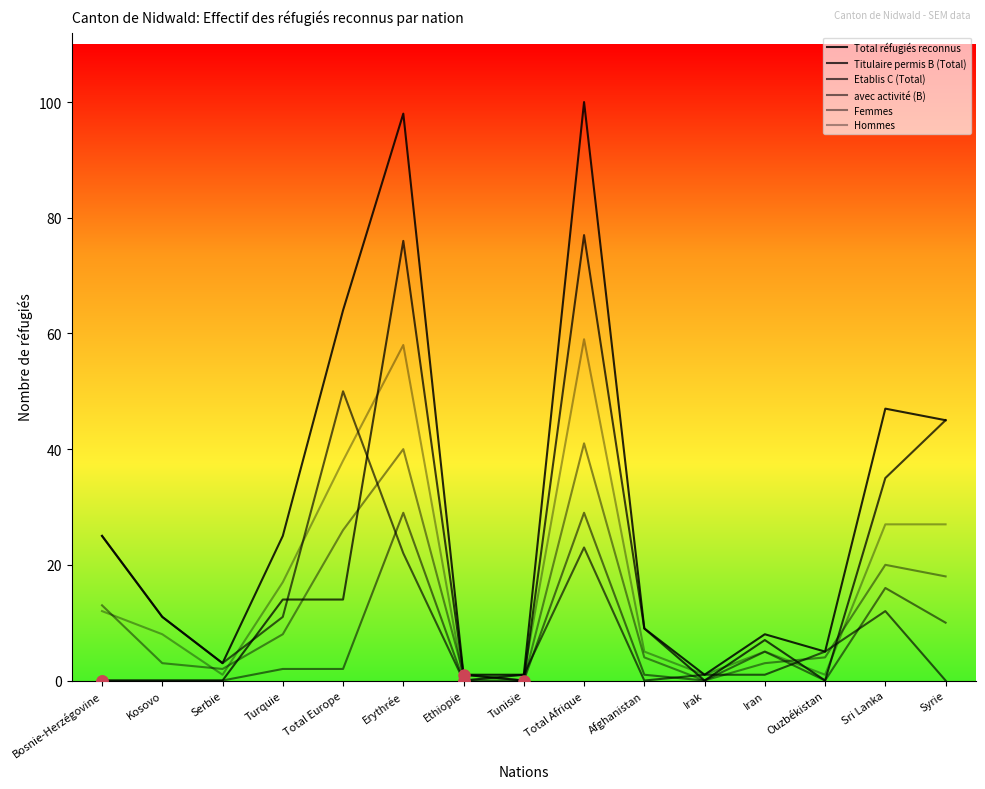

How many lines are shown in the chart?

6